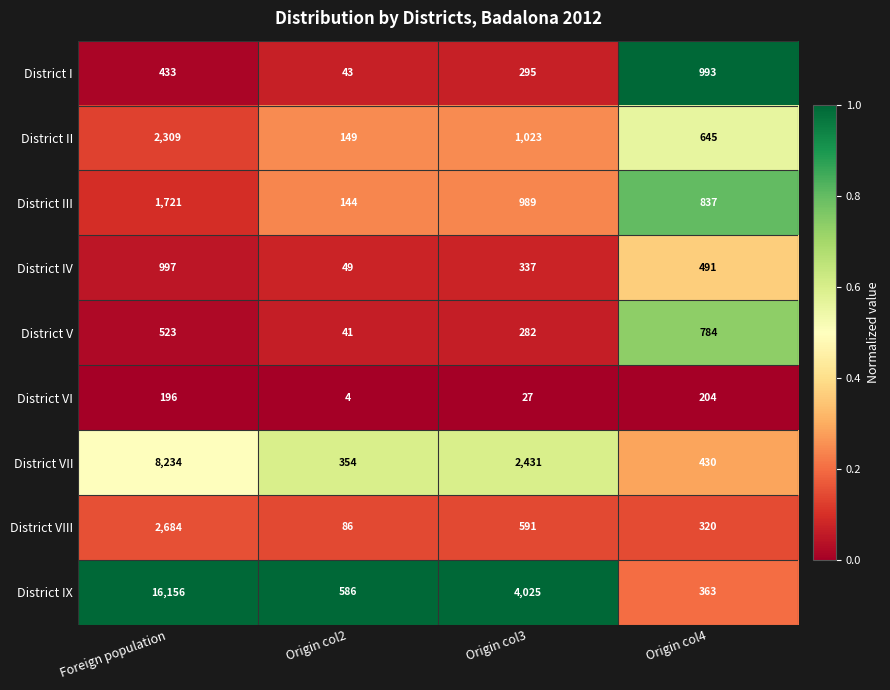

What is the spread (max minus min) of values at Foreign population?

15960